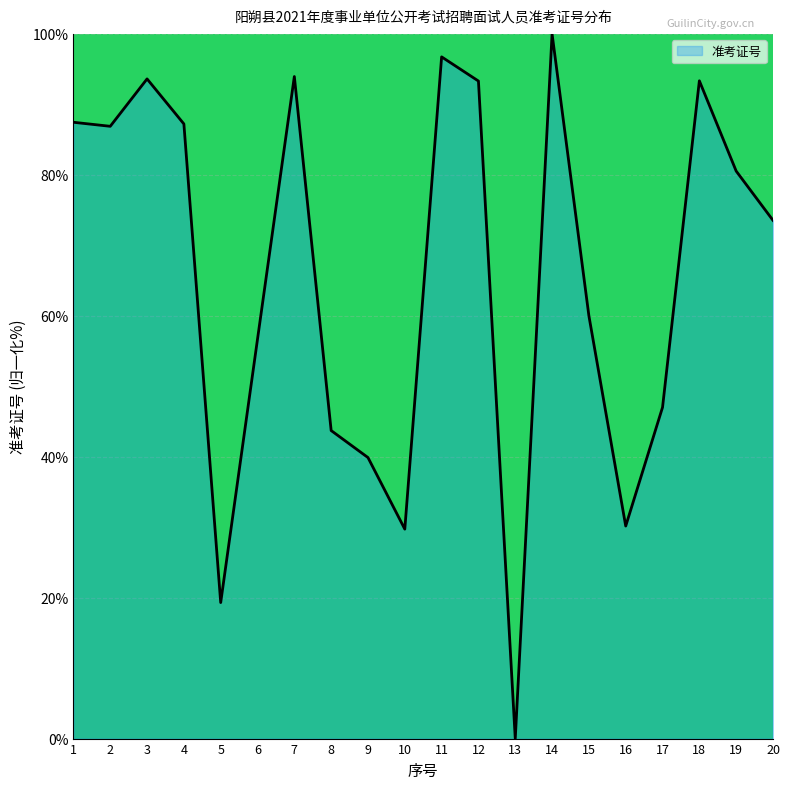

The value at 9 is 39.9. True or false?

True